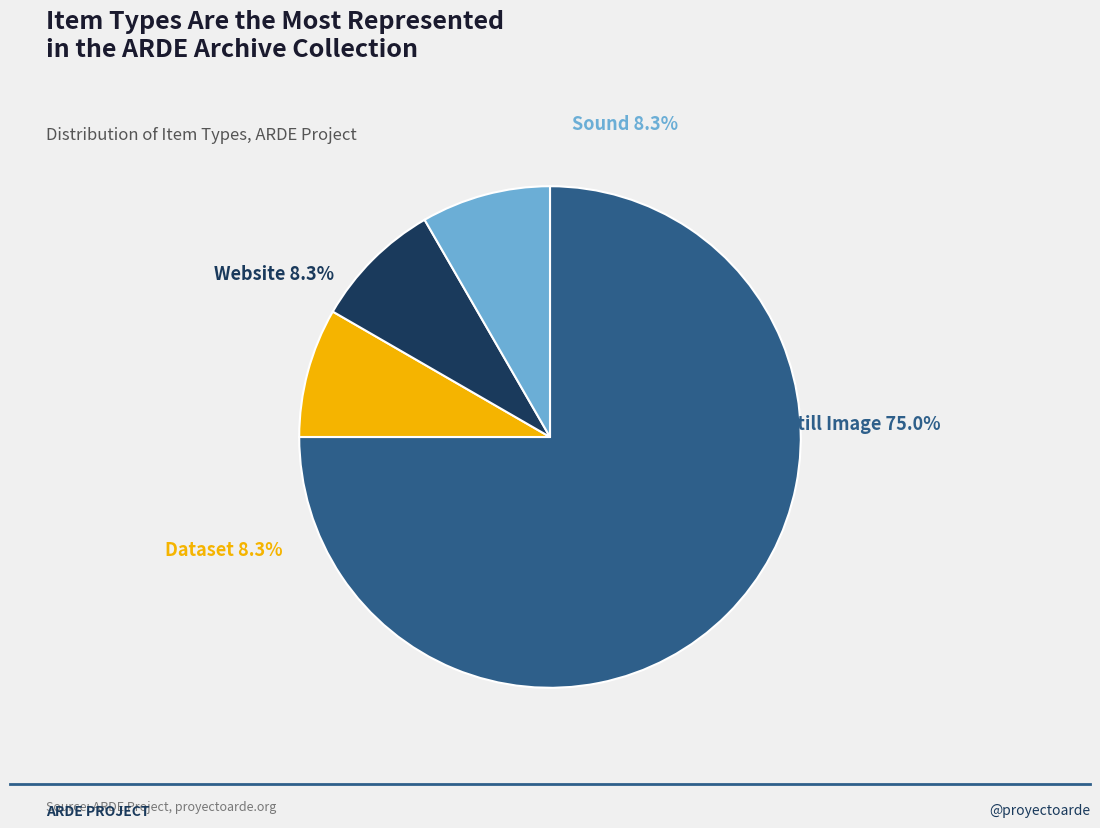

How many slices are in this pie chart?

4